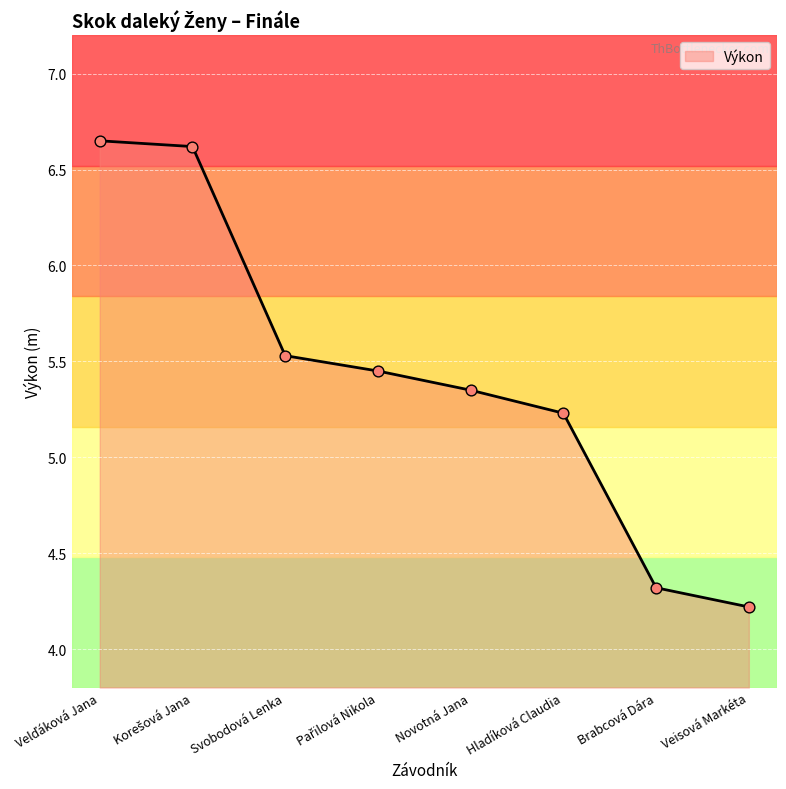

Between Brabcová Dára and Svobodová Lenka, which is larger?

Svobodová Lenka